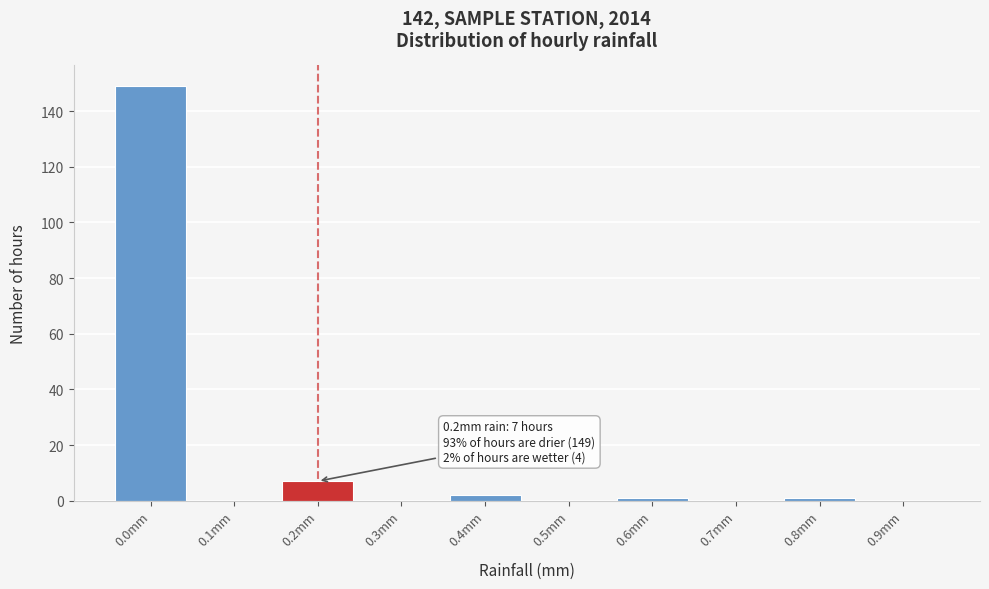

Reading left to right, transcribe all the data shown in this chart.

0.0mm=149	0.1mm=0	0.2mm=7	0.3mm=0	0.4mm=2	0.5mm=0	0.6mm=1	0.7mm=0	0.8mm=1	0.9mm=0